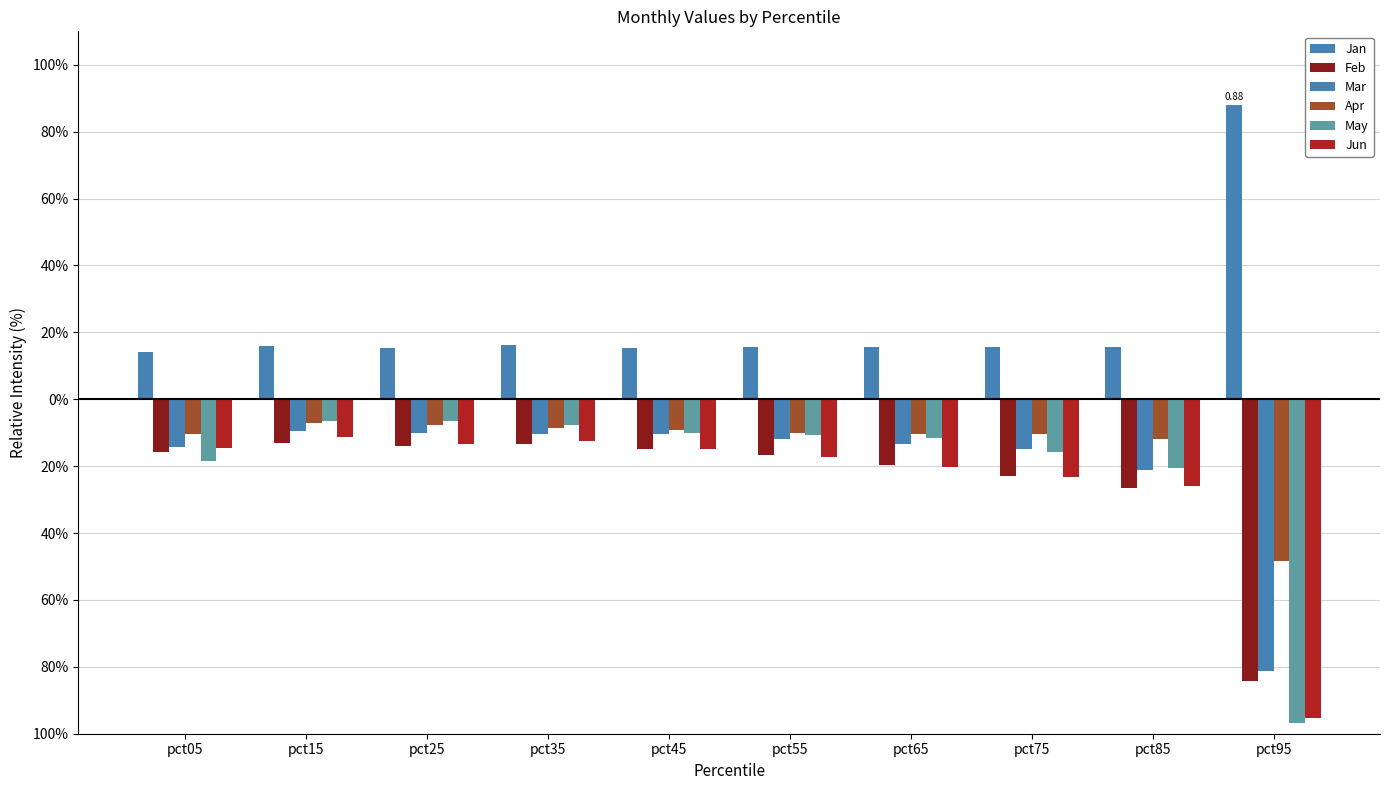

What is the minimum value shown in the chart?

-1.0